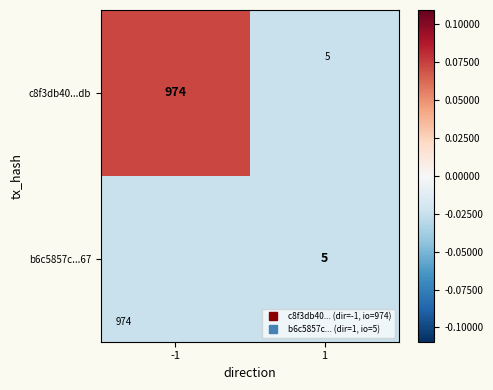

At 1, list the series in order from largest to smallest.

b6c5857c...67, c8f3db40...db